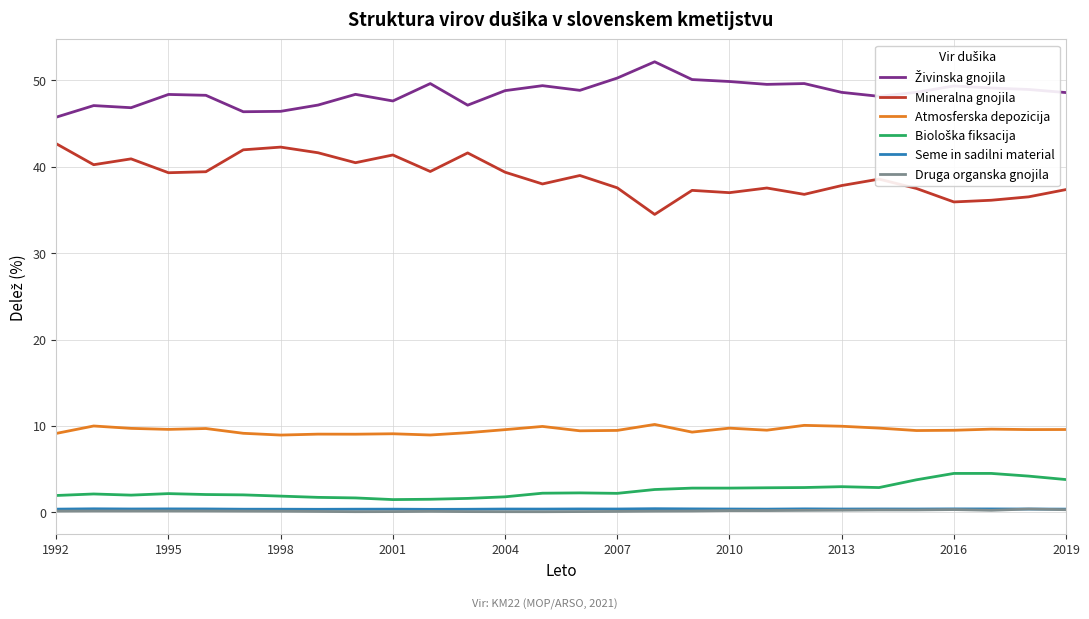

What is the minimum value for Atmosferska depozicija?

8.9